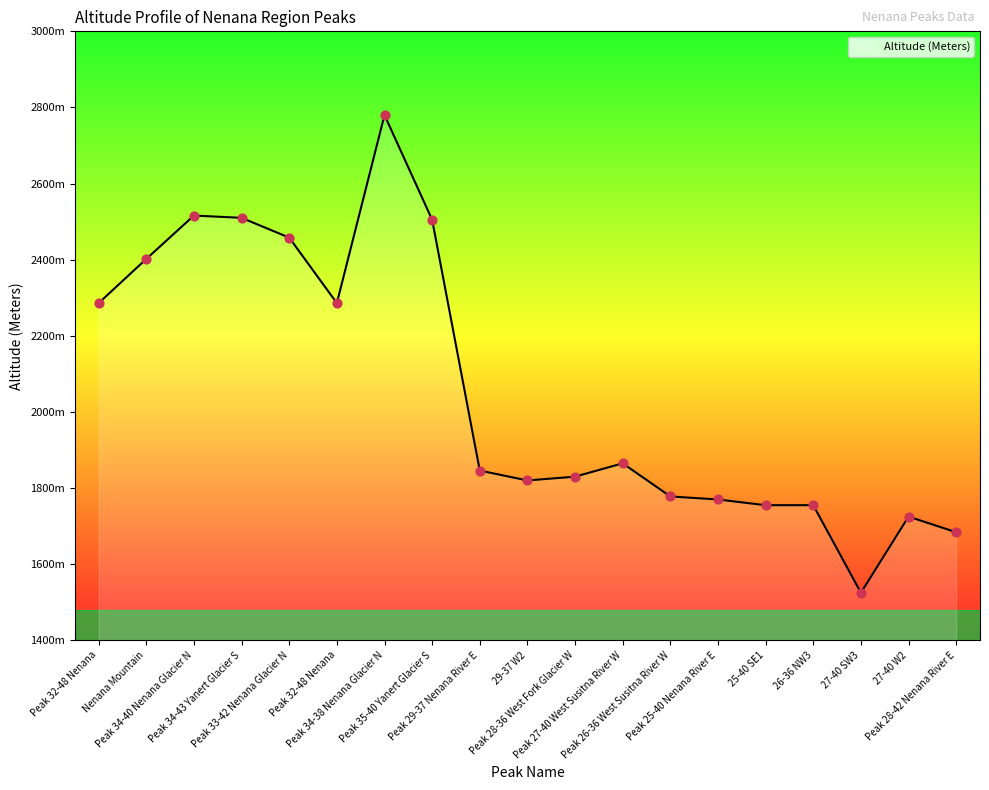

Which has a higher value, Peak 32-48 Nenana or Peak 34-38 Nenana Glacier N?

Peak 34-38 Nenana Glacier N